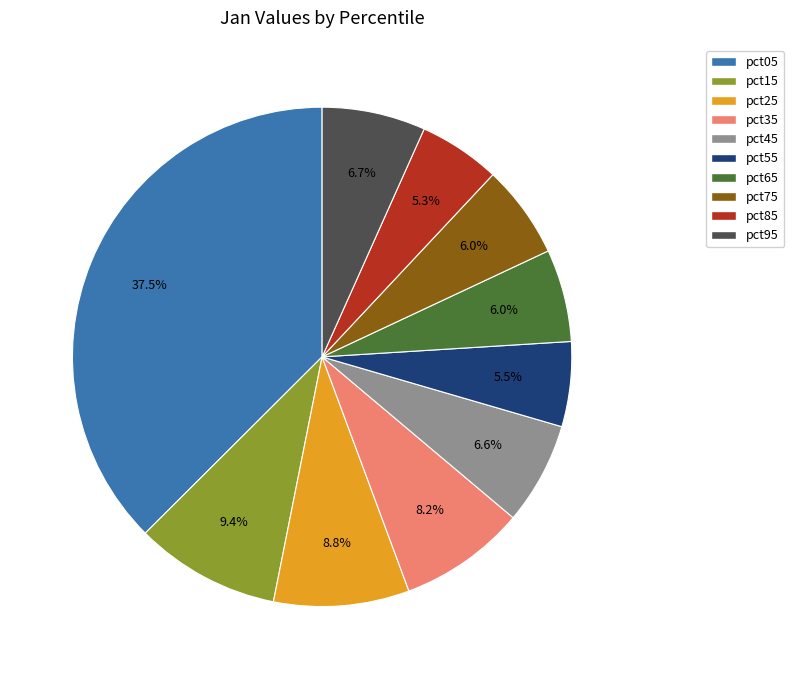

True or false: pct15 accounts for 9% of the total.

True